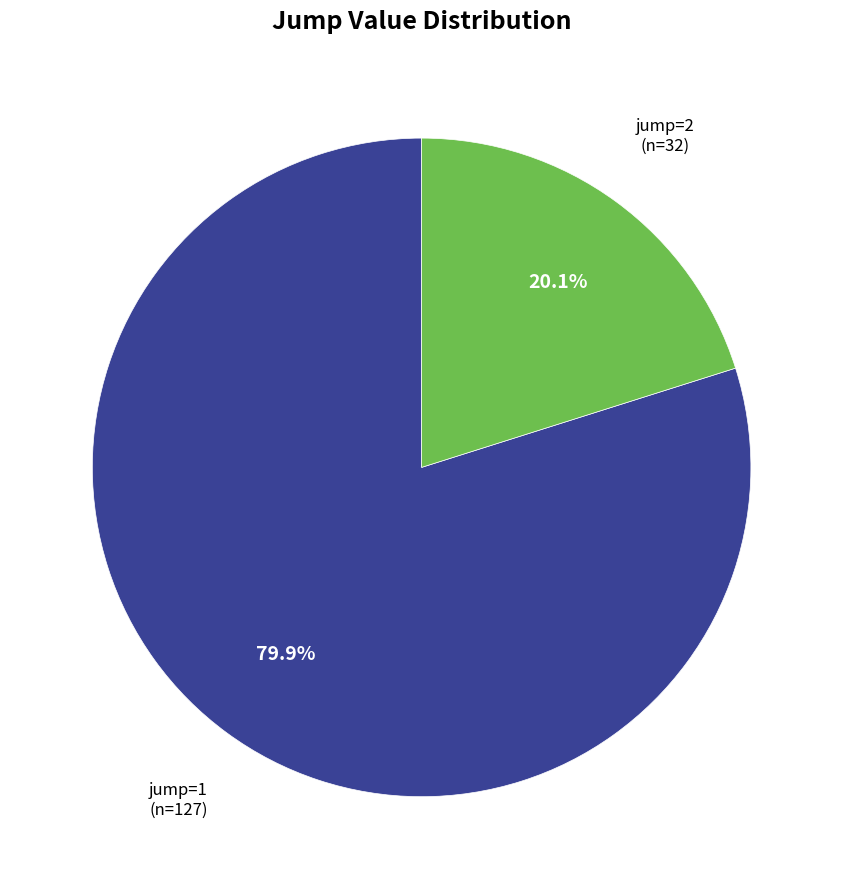

Does any single category account for the majority?

Yes